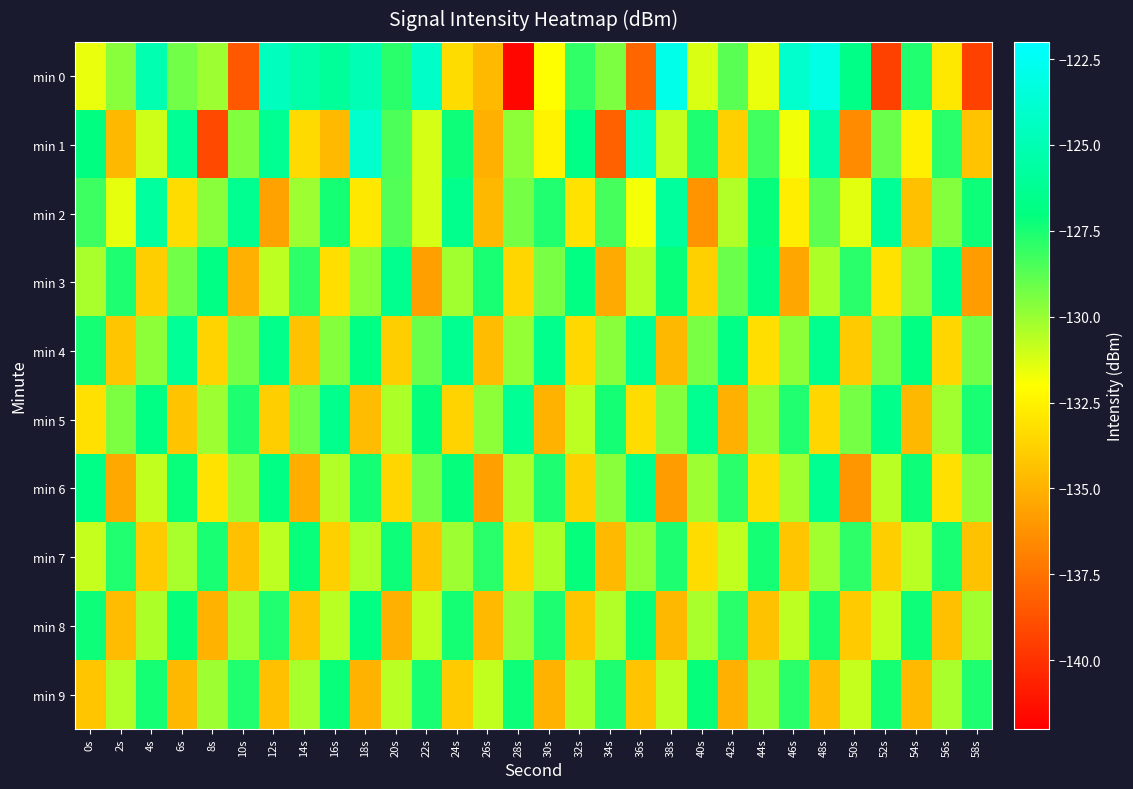

What is the difference between the highest and lowest values at 10s?

12.2